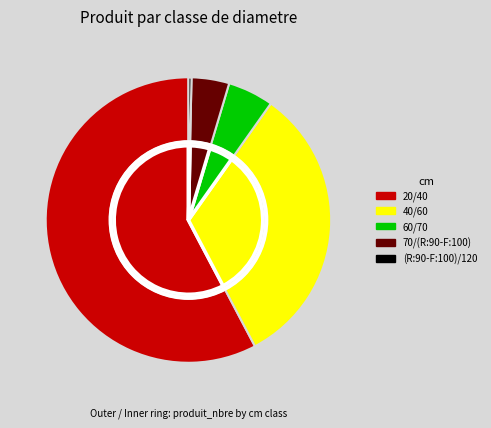

How many segments does this pie chart have?

5